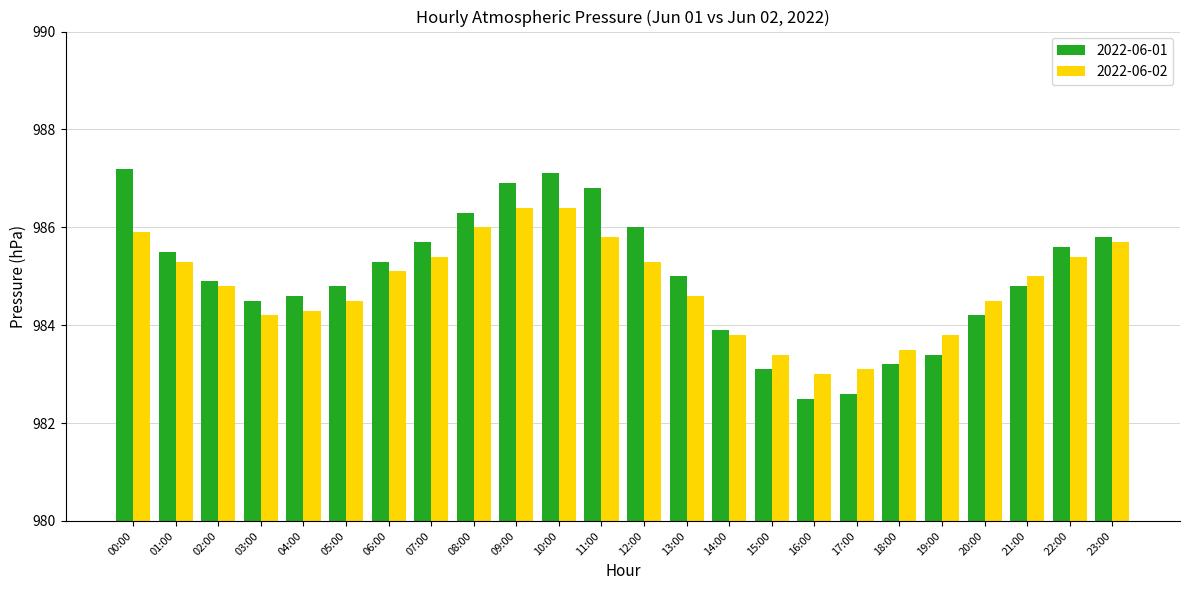

At which label is 2022-06-01 closest to 984?

14:00